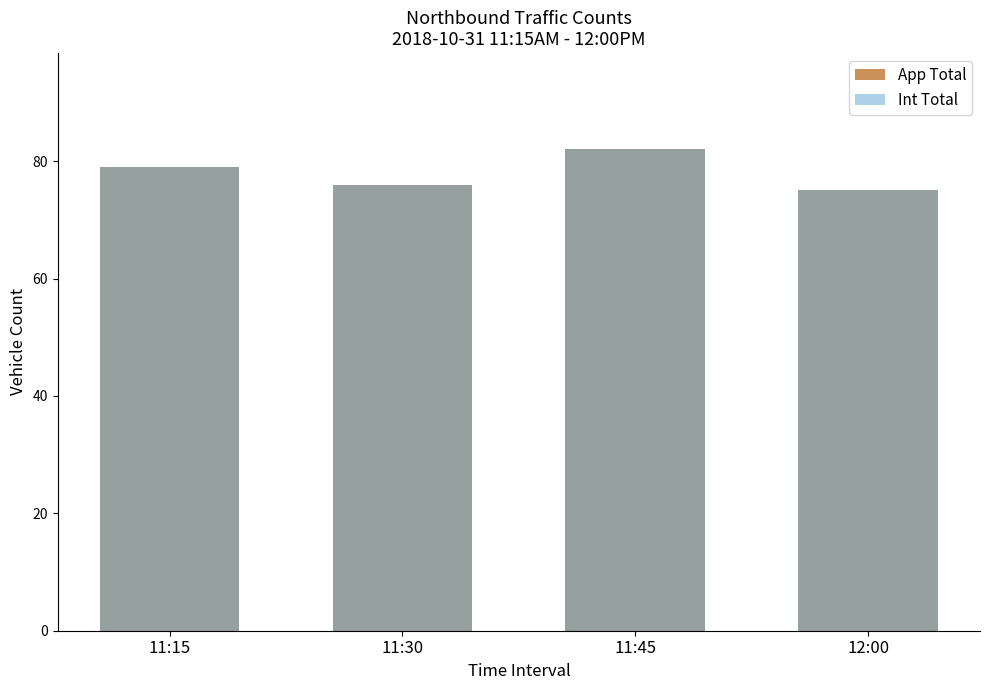

Rank the series by their maximum value, from lowest to highest.

App Total, Int Total